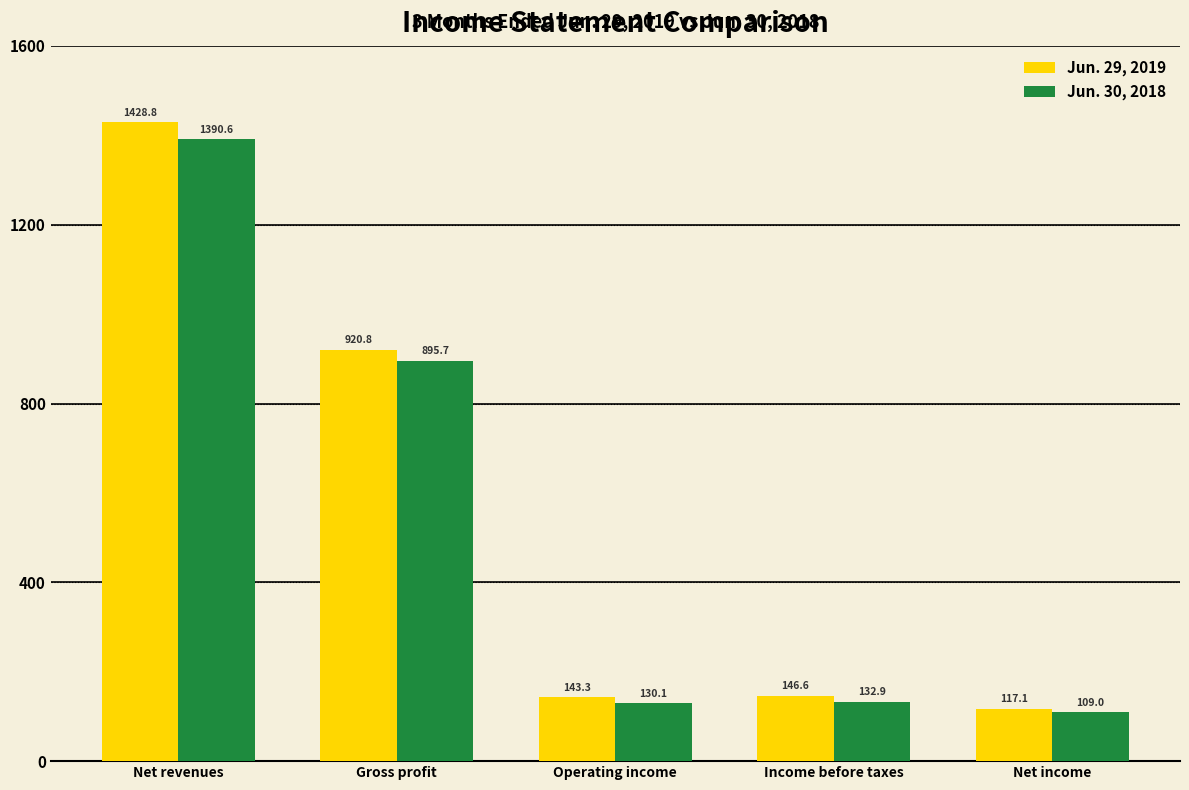

Reading left to right, what are all the values shown in this chart?

Jun. 29, 2019: 1428.8	920.8	143.3	146.6	117.1
Jun. 30, 2018: 1390.6	895.7	130.1	132.9	109.0